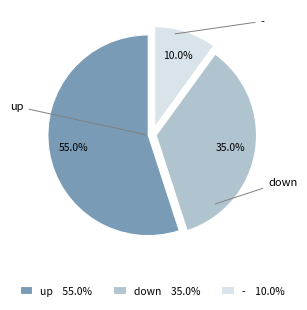

How many slices are in this pie chart?

3